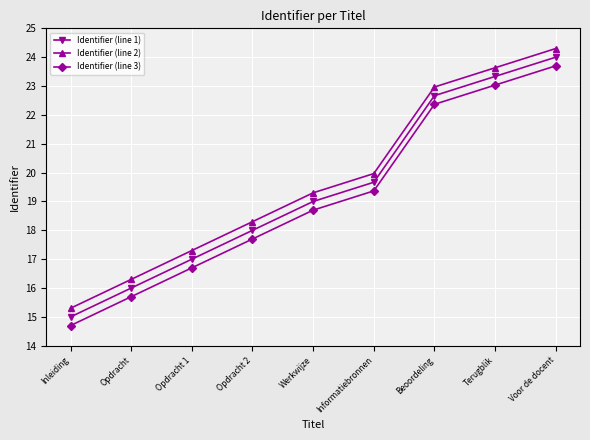

At which category is the sum across all series the highest?

Voor de docent